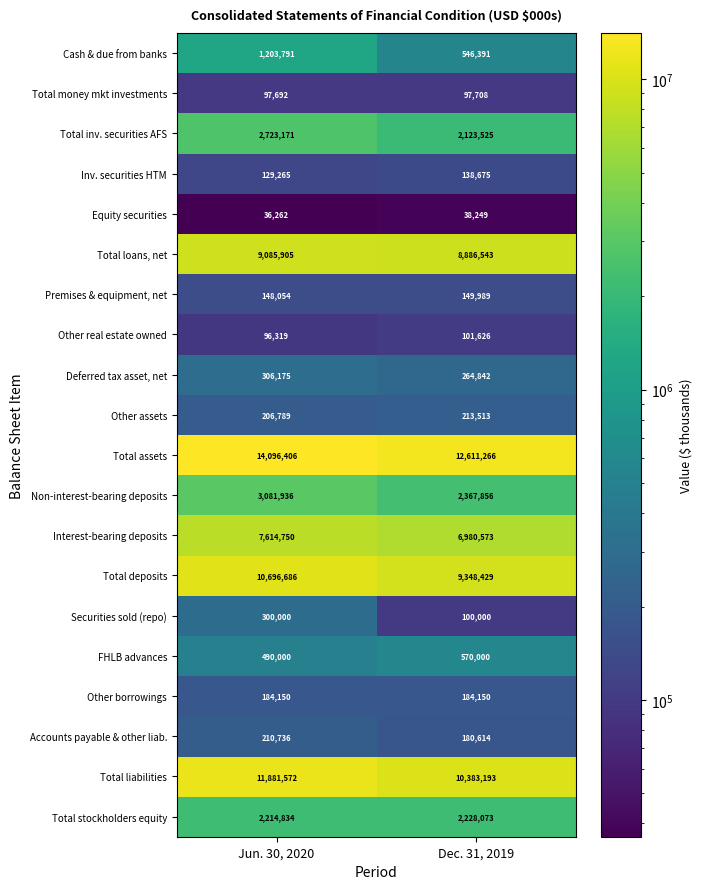

At which category is the sum across all series the highest?

Jun. 30, 2020